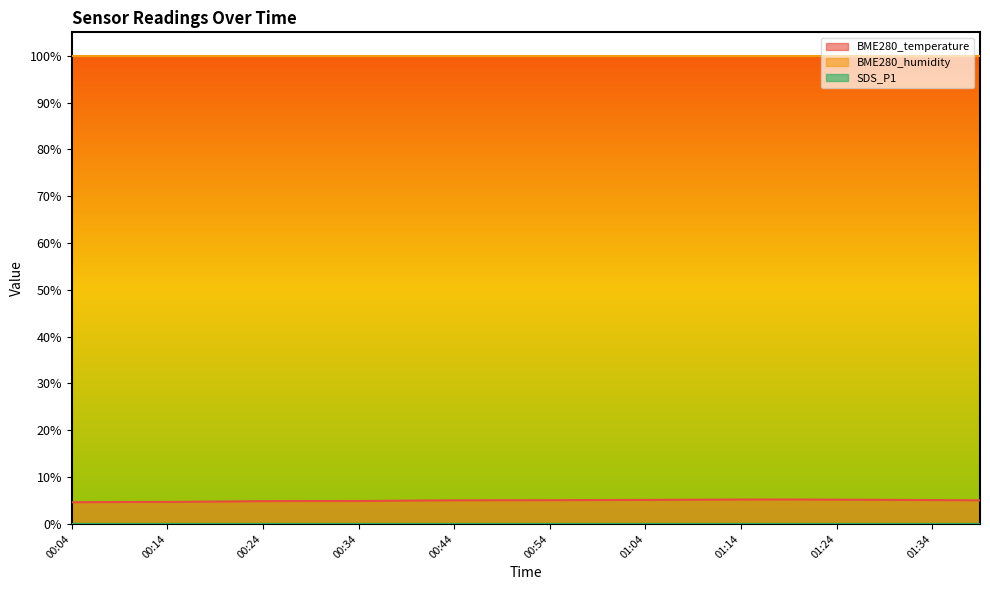

Where is the first local minimum for BME280_temperature?

00:34